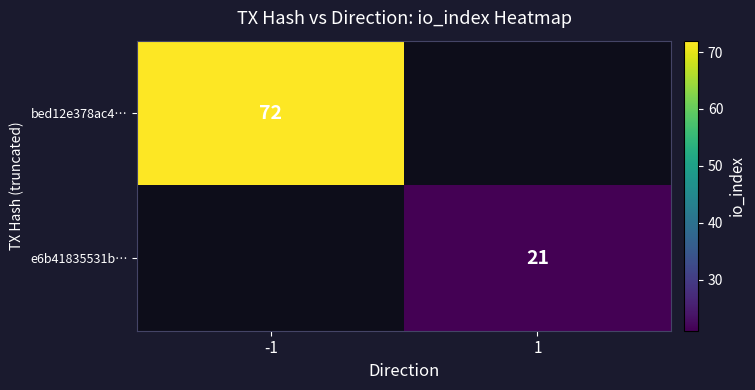

True or false: bed12e378ac4… has a value of 72 at -1.

True